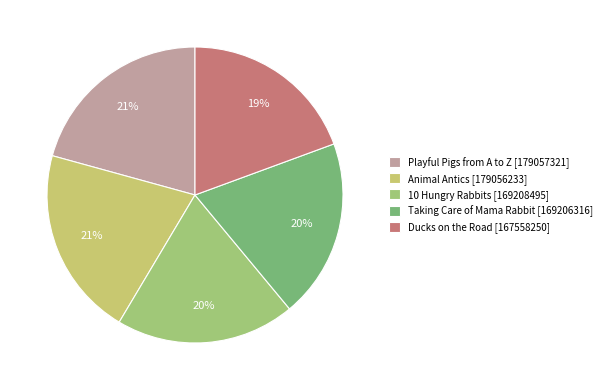

Is the sum of Animal Antics [179056233] and Playful Pigs from A to Z [179057321] greater than half?

No